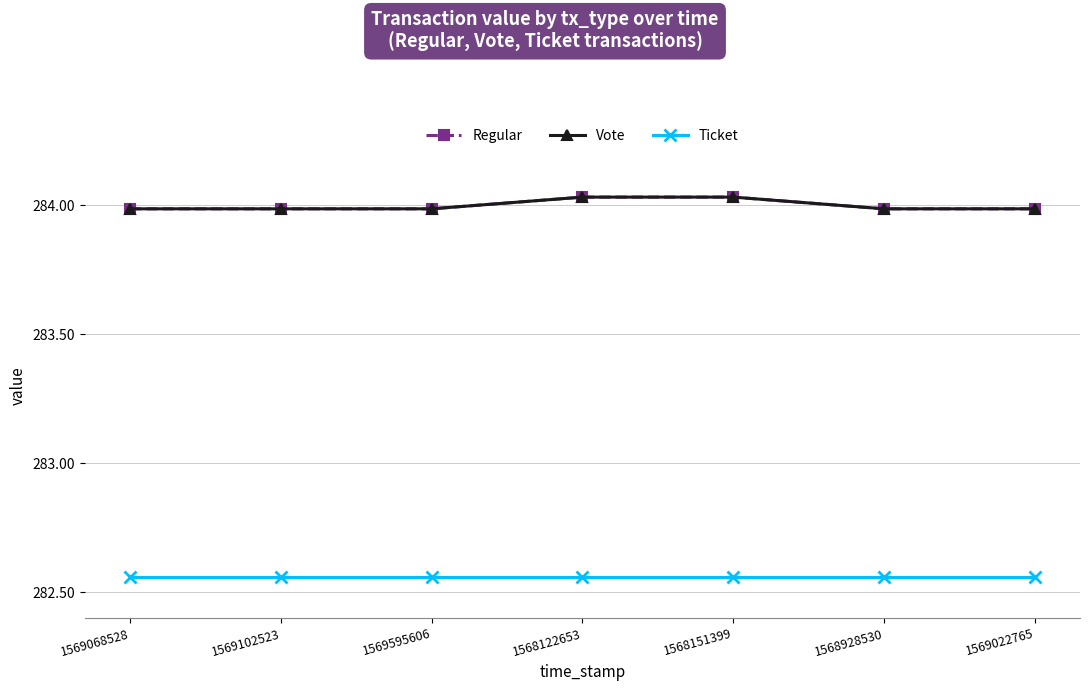

At 1568151399, list the series in order from smallest to largest.

Ticket, Regular, Vote